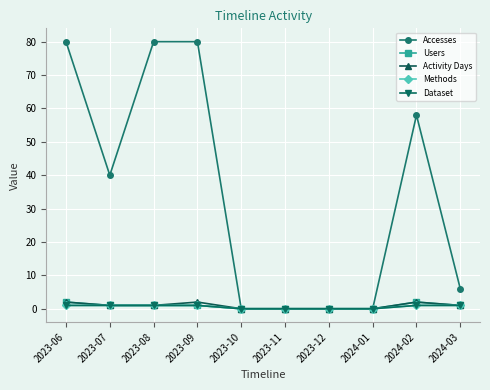

Rank the categories by Activity Days value from lowest to highest.

2023-10, 2023-11, 2023-12, 2024-01, 2023-07, 2023-08, 2024-03, 2023-06, 2023-09, 2024-02